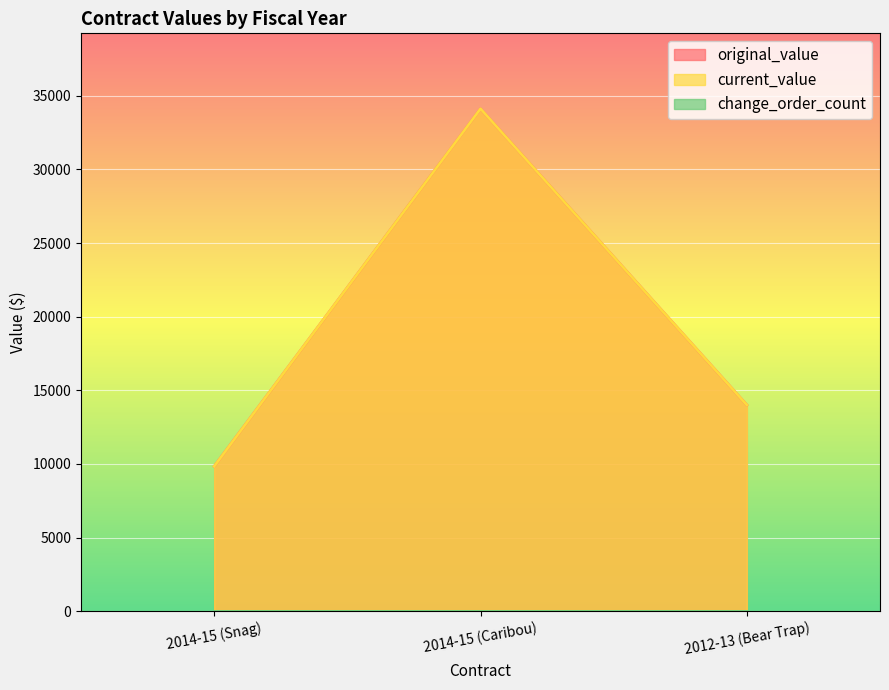

What is the sum of all original_value values?

57959.6